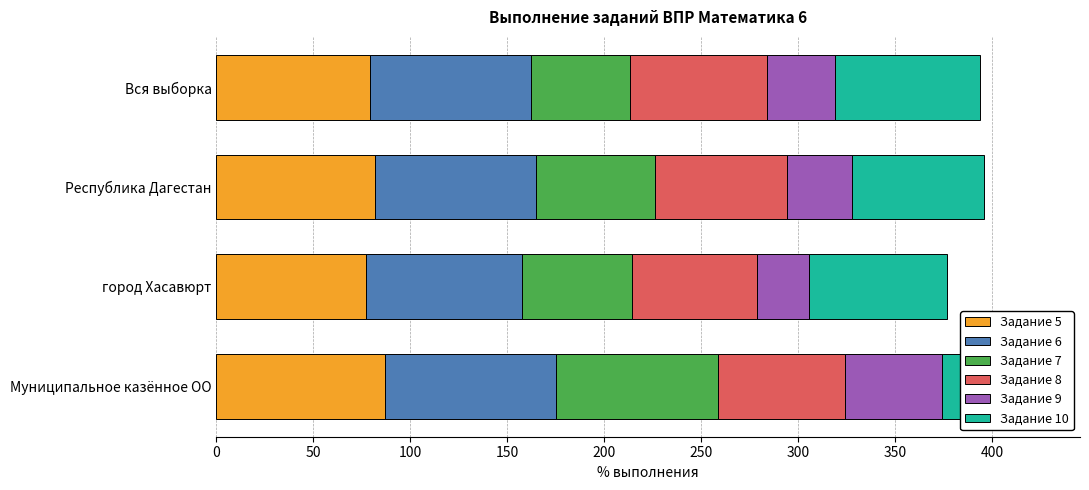

How many groups of bars are there?

4